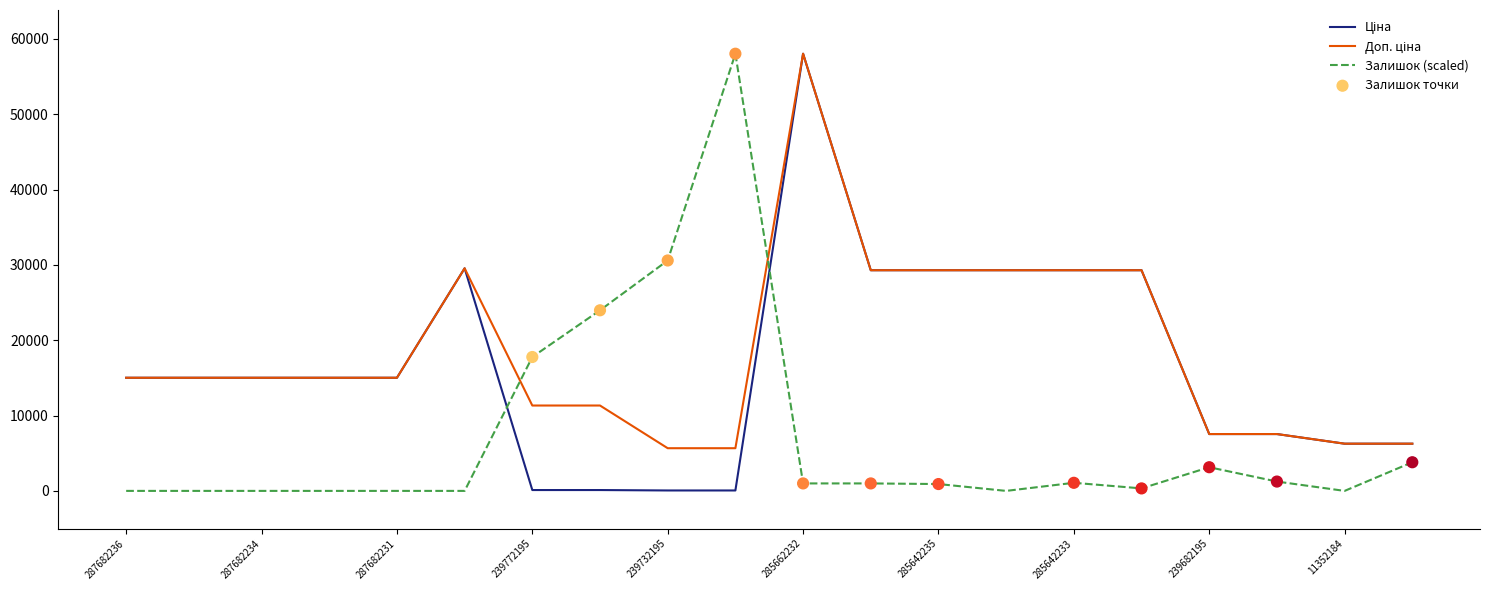

What is the greatest value displayed?

58037.0